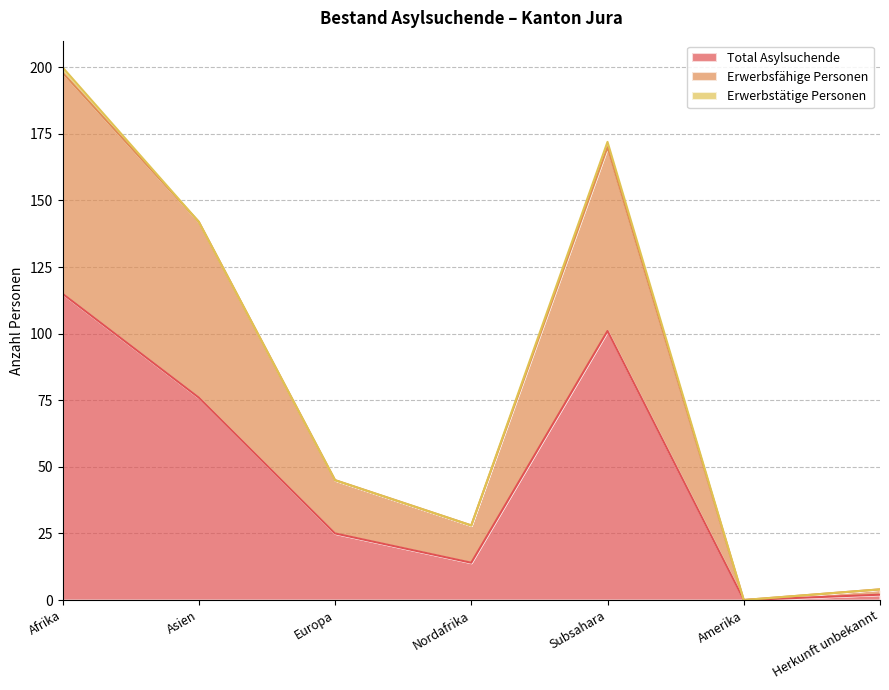

True or false: Total Asylsuchende has more than 1 points higher than both neighbors.

False